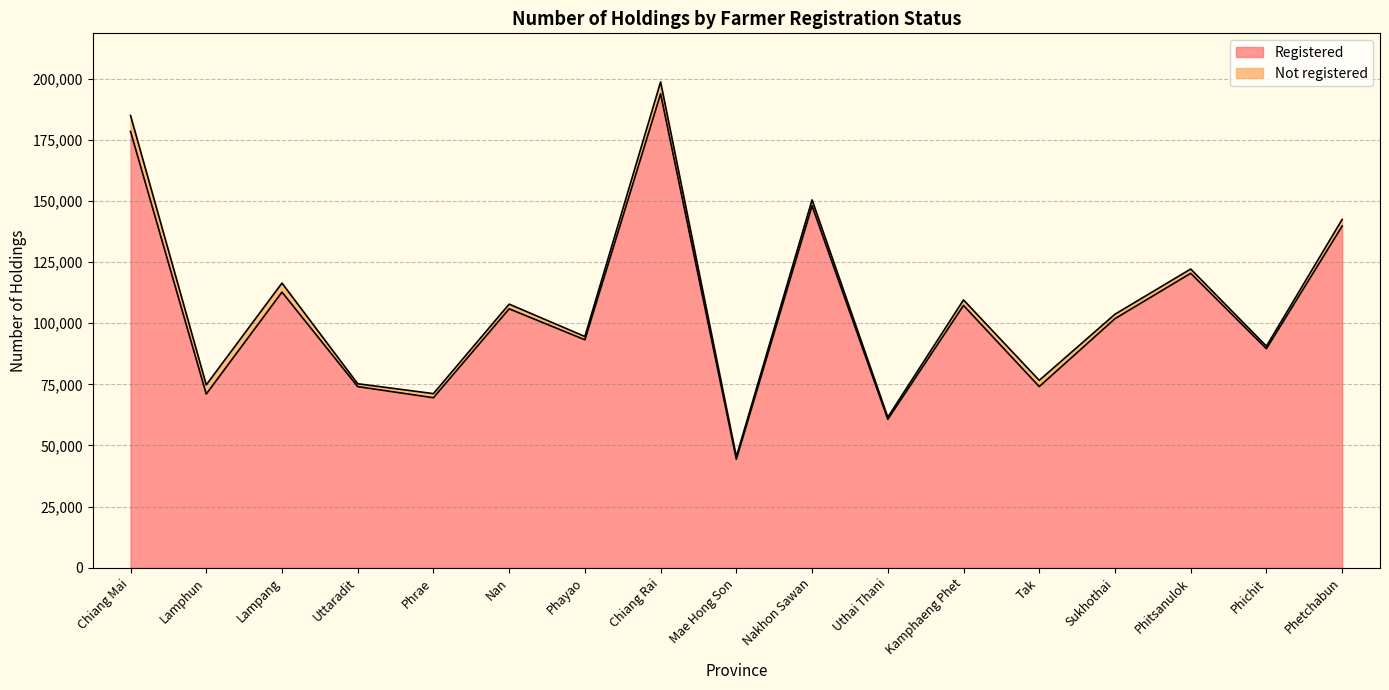

What is the maximum value shown in the chart?

193815